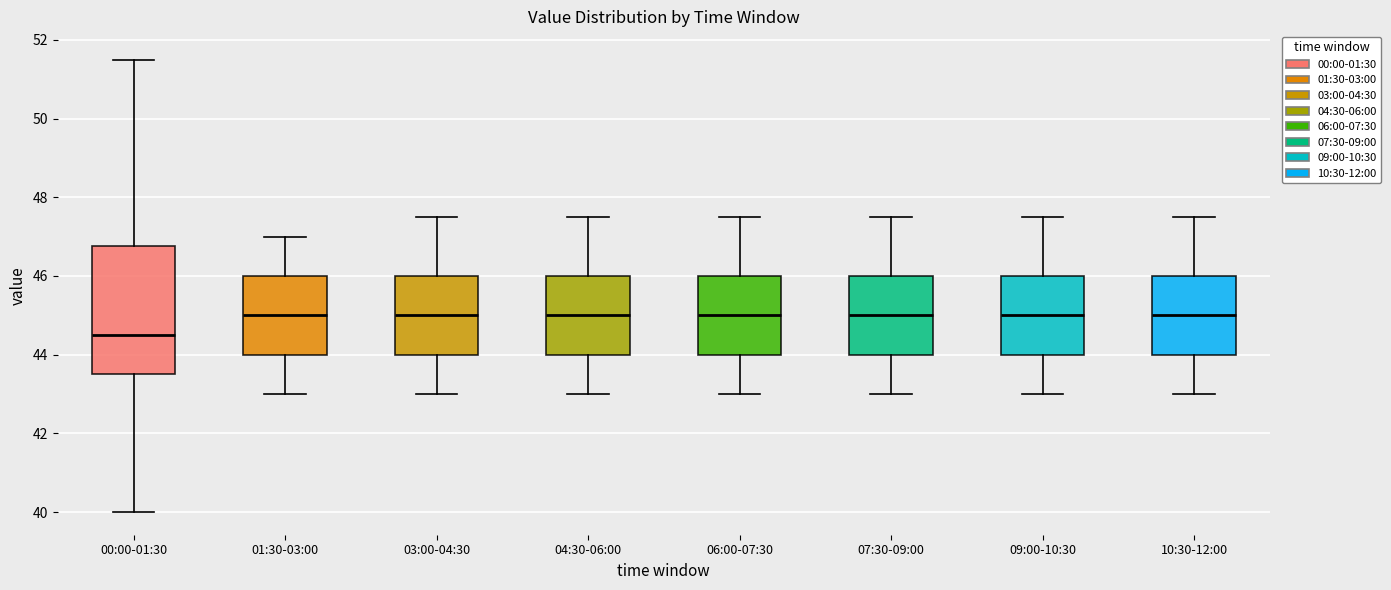

Reading left to right, transcribe this box plot: for each box, give where its median line is, the range the box spans, and where its two whiskers end, as read against the y-axis. The values are not printed on the chart, so give them approximately, as read against the axis.

00:00-01:30: median 44.6, box 43.6 to 46.8, whiskers 40.0 to 51.6
01:30-03:00: median 45.0, box 44.0 to 46.0, whiskers 43.0 to 47.0
03:00-04:30: median 45.0, box 44.0 to 46.0, whiskers 43.0 to 47.6
04:30-06:00: median 45.0, box 44.0 to 46.0, whiskers 43.0 to 47.6
06:00-07:30: median 45.0, box 44.0 to 46.0, whiskers 43.0 to 47.6
07:30-09:00: median 45.0, box 44.0 to 46.0, whiskers 43.0 to 47.6
09:00-10:30: median 45.0, box 44.0 to 46.0, whiskers 43.0 to 47.6
10:30-12:00: median 45.0, box 44.0 to 46.0, whiskers 43.0 to 47.6